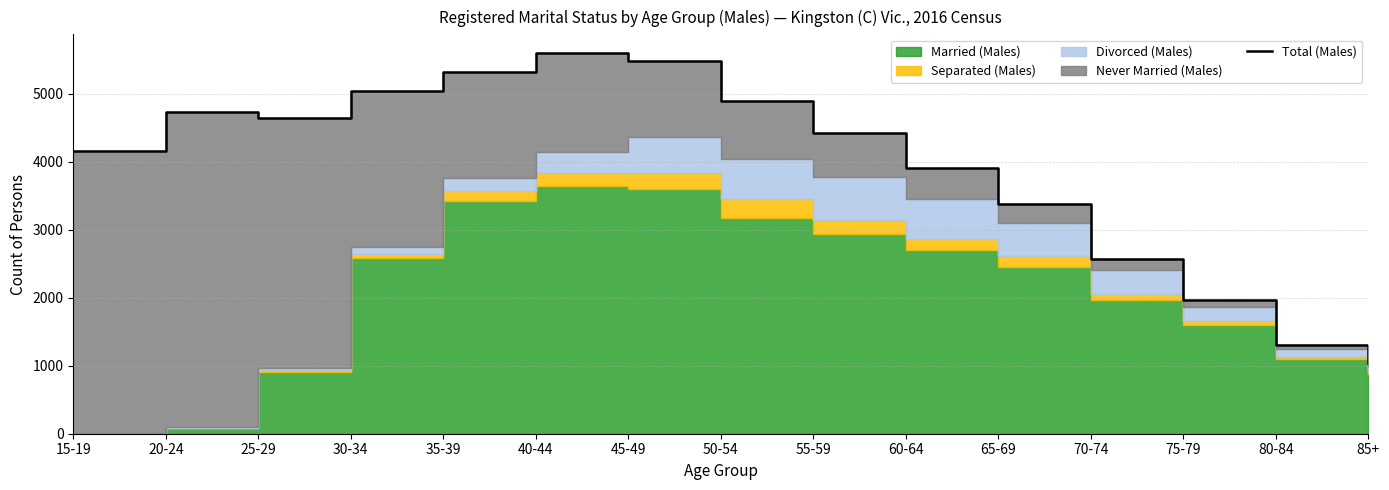

What position from the right is 40-44?

10